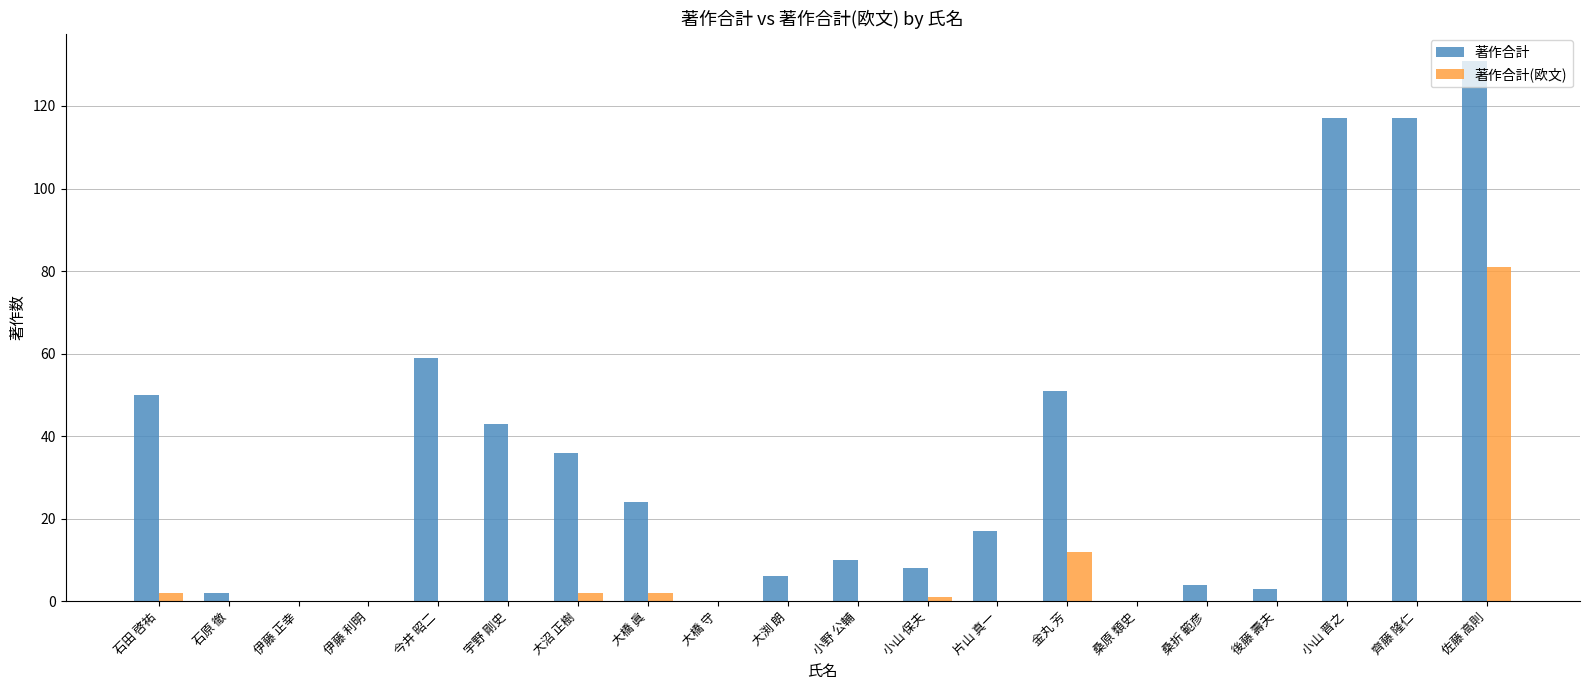

Count the number of data series in this chart.

2